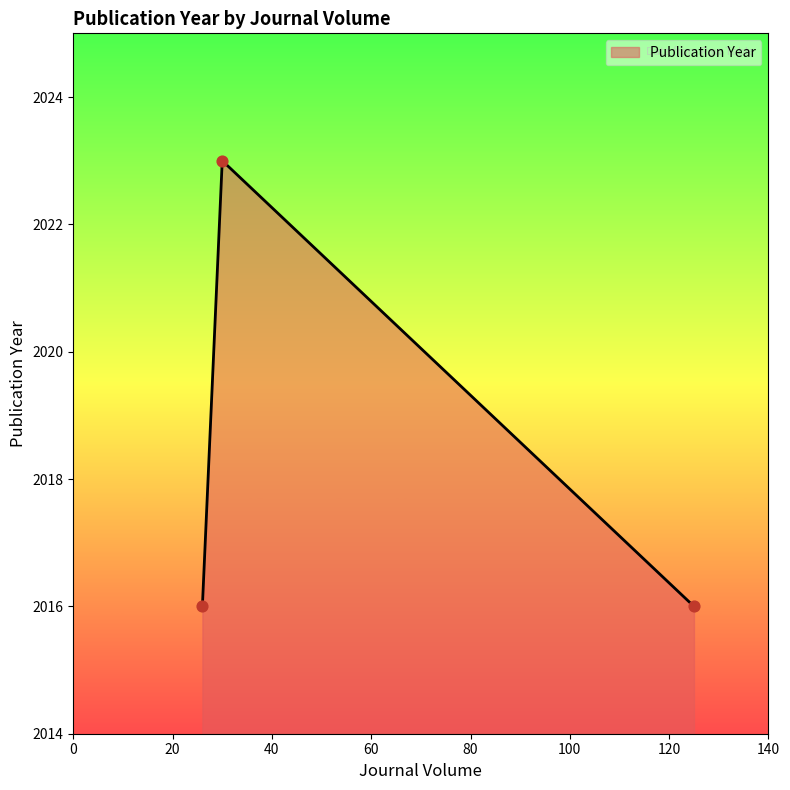

Between 26 and 125, which is larger?

26